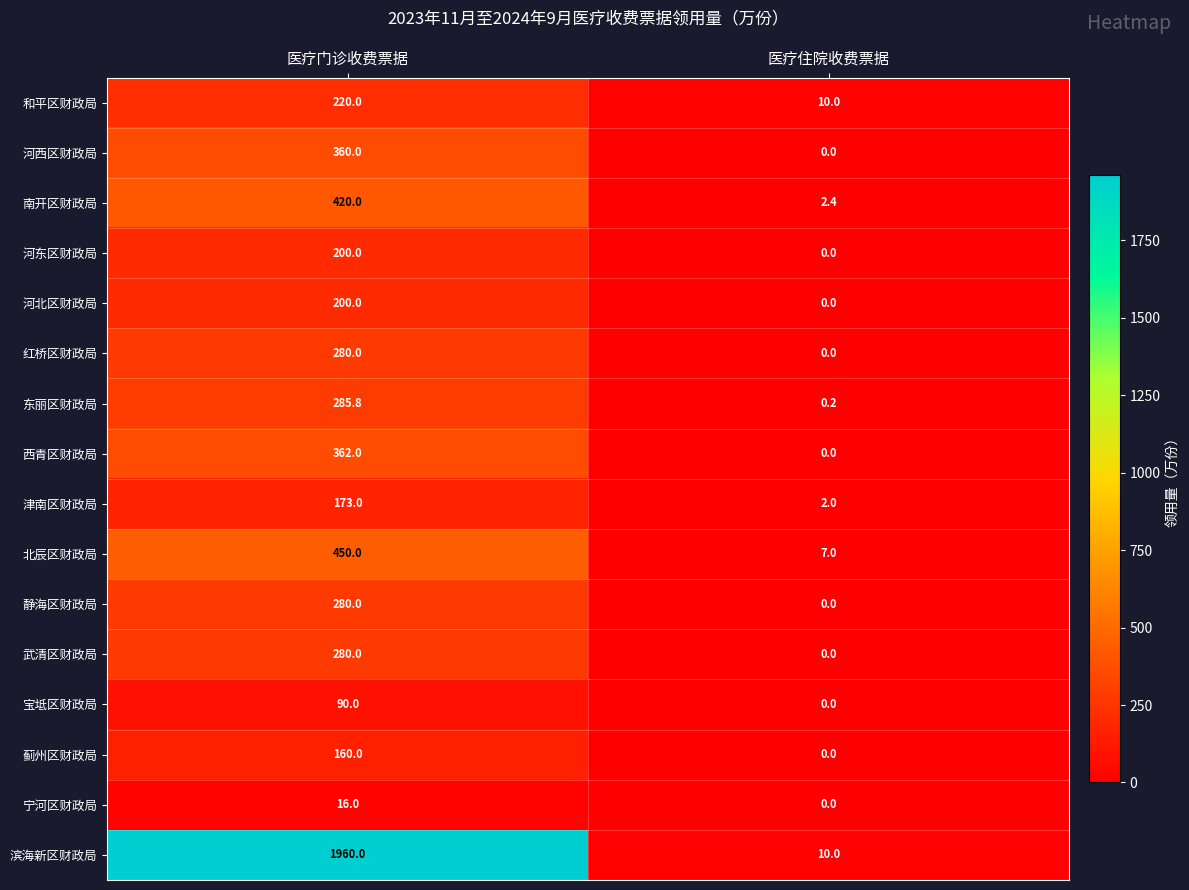

At which label does 红桥区财政局 reach its peak?

医疗门诊收费票据